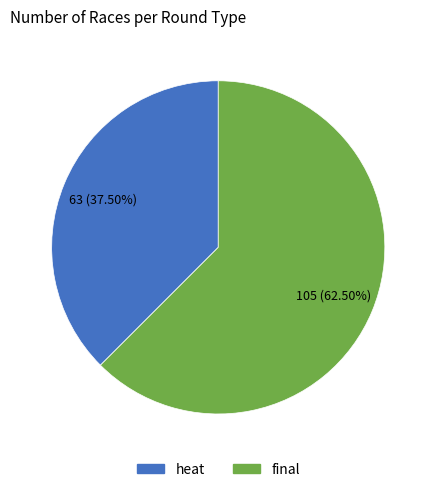

Count the number of slices in the pie.

2